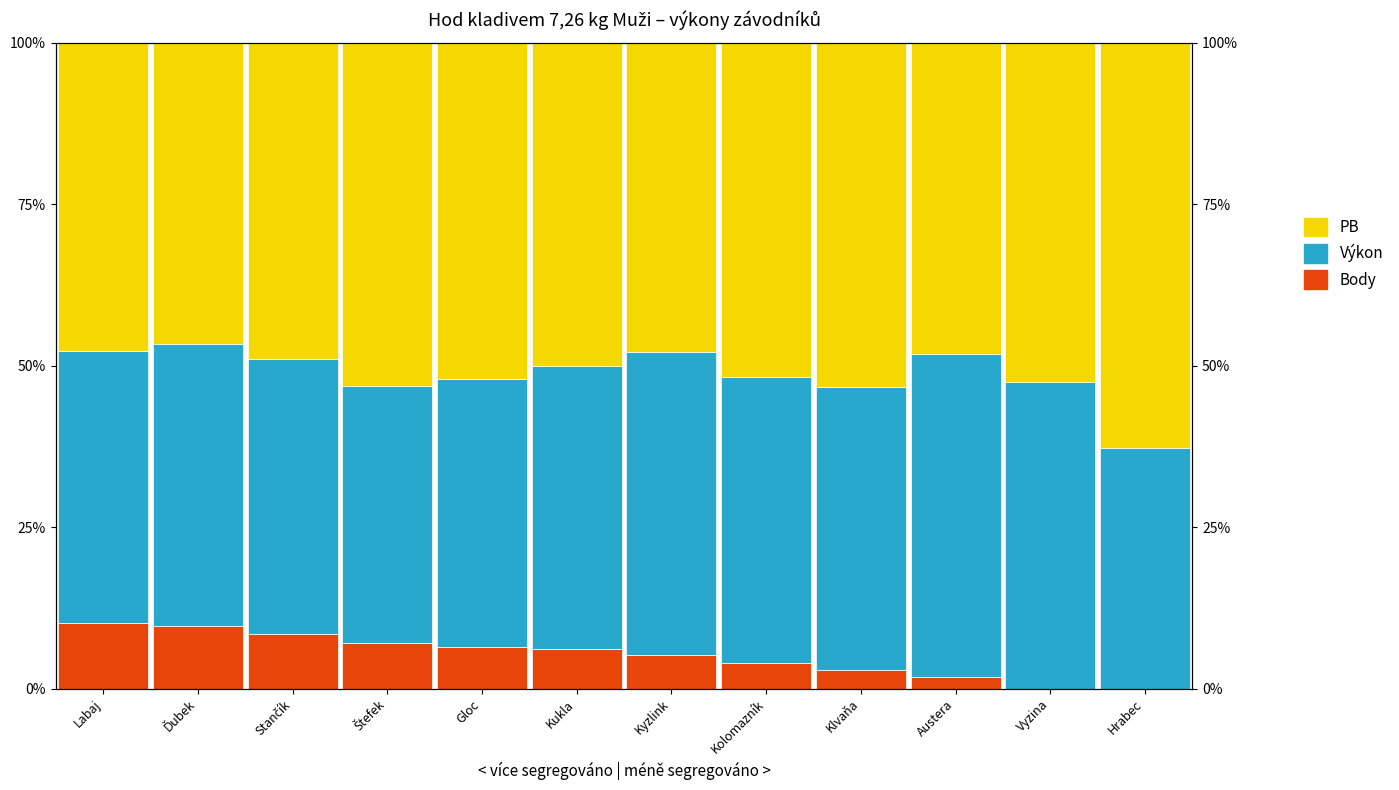

True or false: Body has a value of 0.0 at Štefek.

False